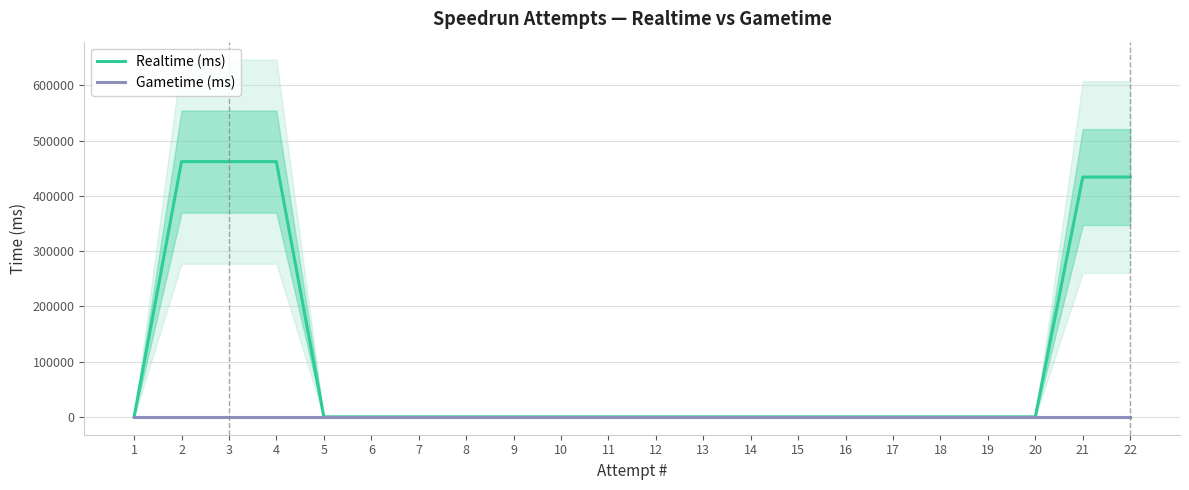

Rank the series at 21 from highest to lowest value.

Realtime (ms), Gametime (ms)